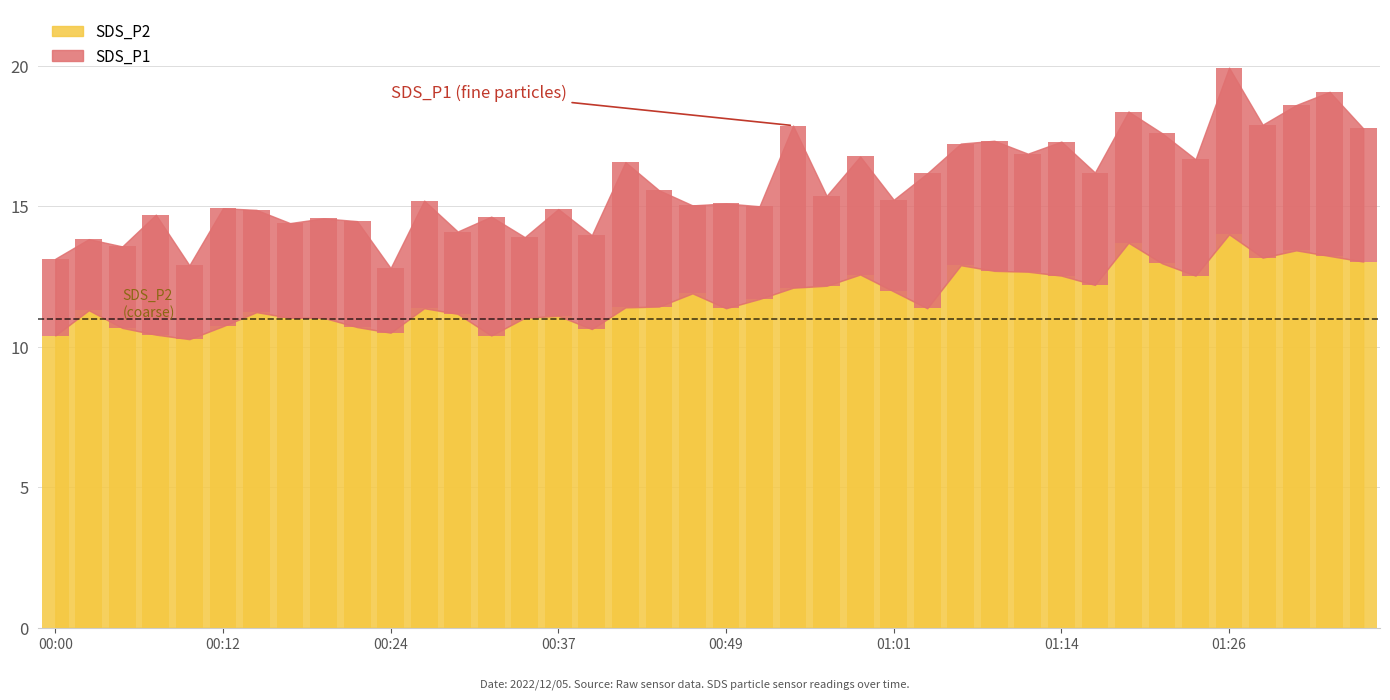

What is the greatest value displayed?

14.0